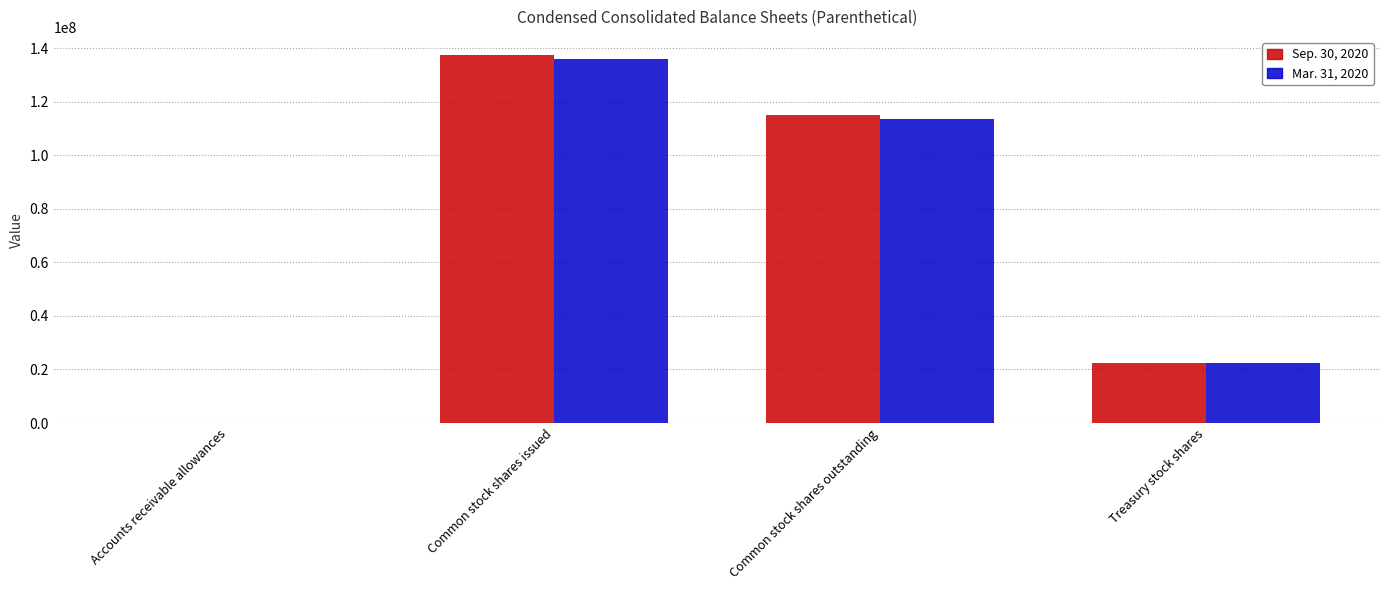

Count the number of categories in the chart.

4